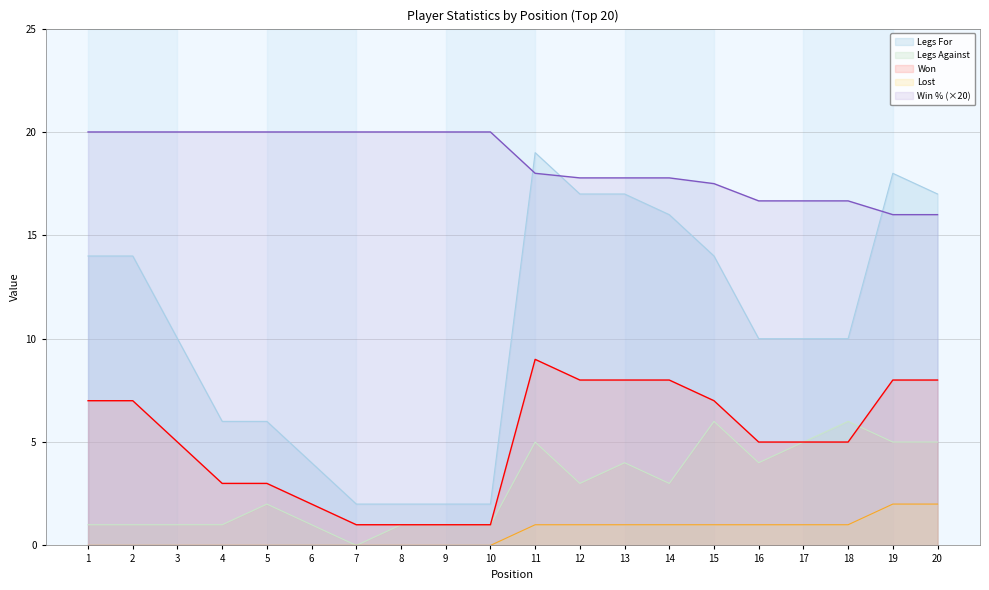

What is the value of the Legs Against point at the 19th from the left?

5.0